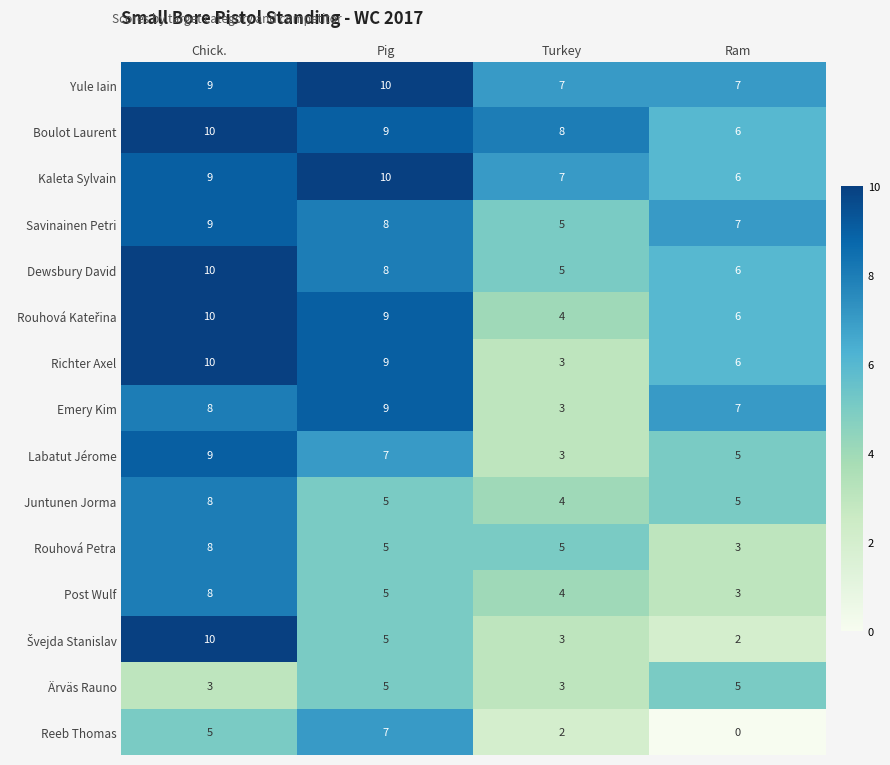

How many Dewsbury David values are between 6 and 10?

3